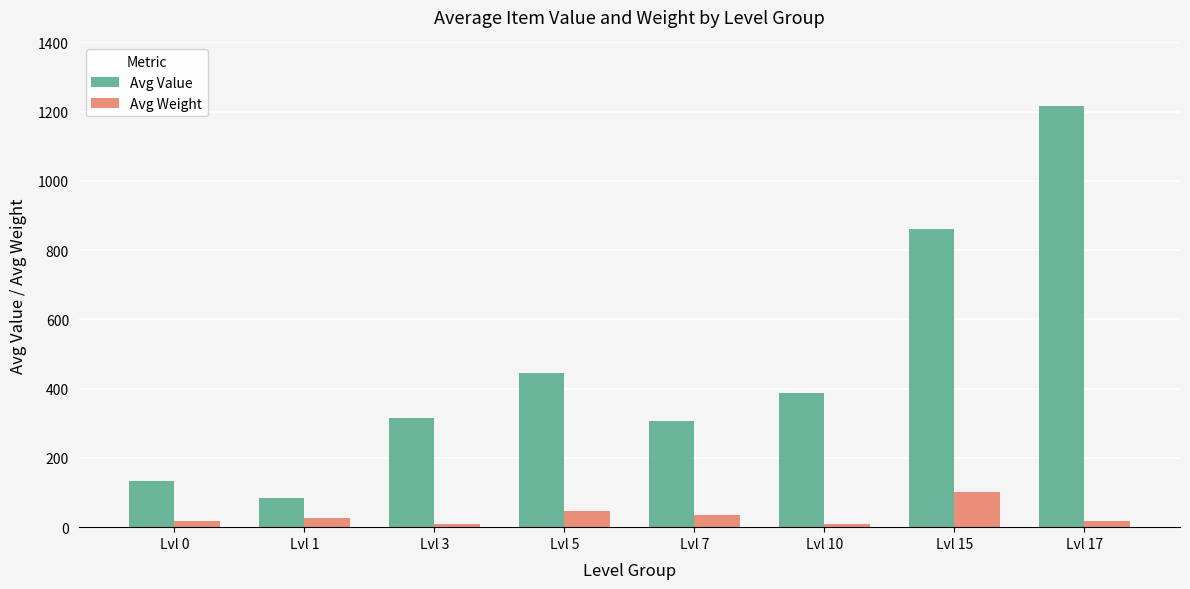

What is the value of the Avg Value bar at the 8th from the left?

1217.5